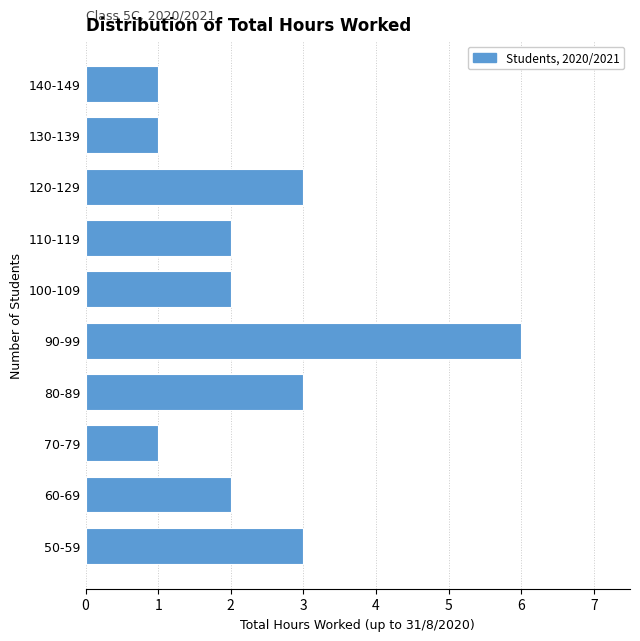

Reading top to bottom, list all the values displayed in this chart.

140-149=1	130-139=1	120-129=3	110-119=2	100-109=2	90-99=6	80-89=3	70-79=1	60-69=2	50-59=3